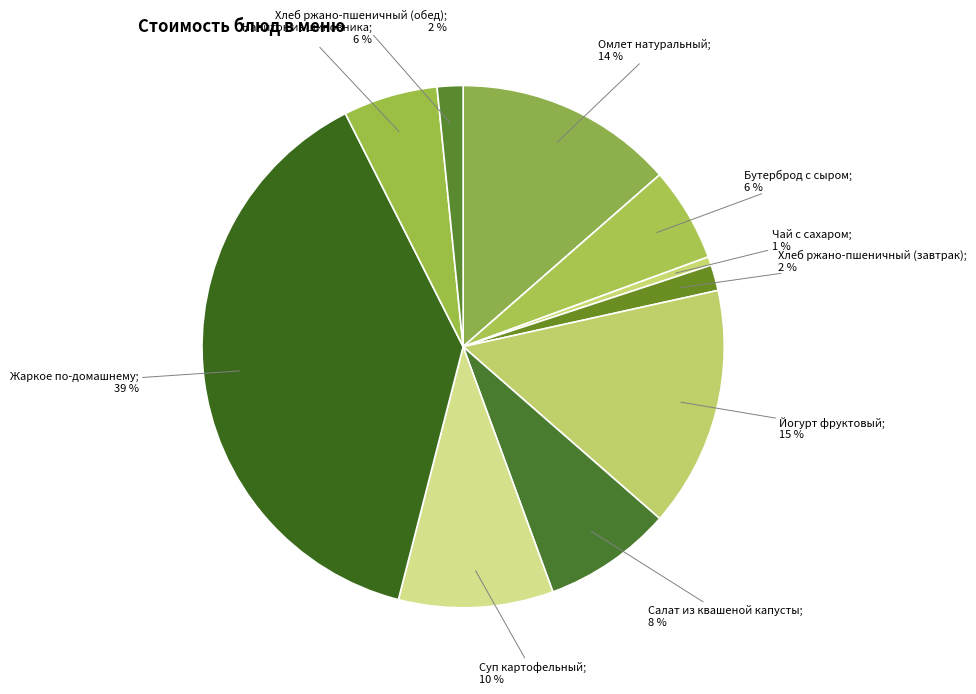

Is there any slice that represents more than half of the pie?

No